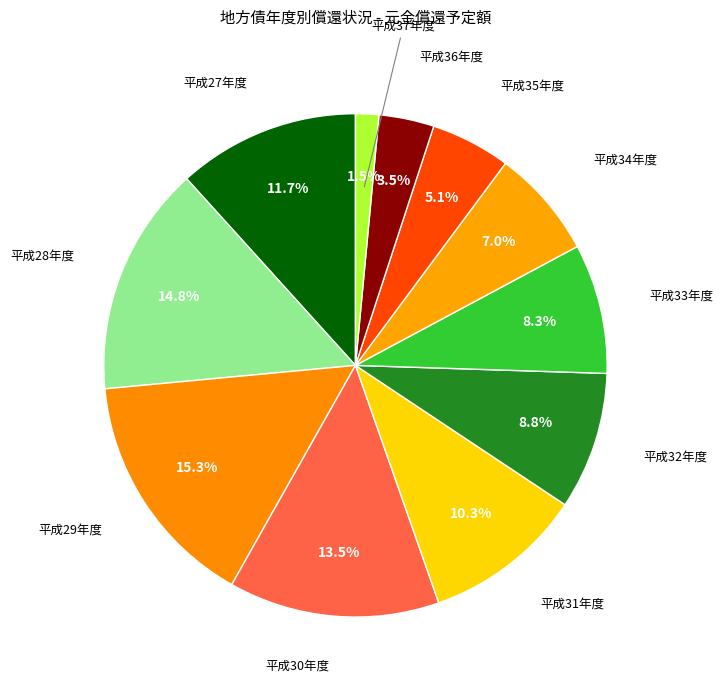

How many slices are in this pie chart?

11